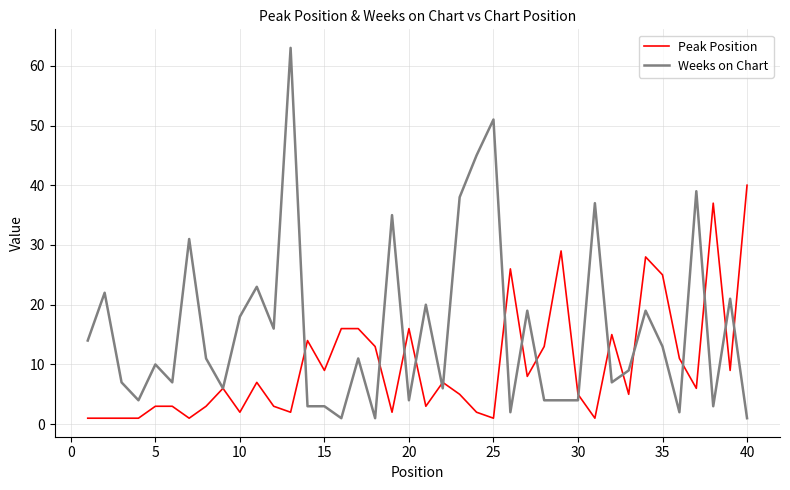

List the series in order of their peak value, lowest first.

Peak Position, Weeks on Chart